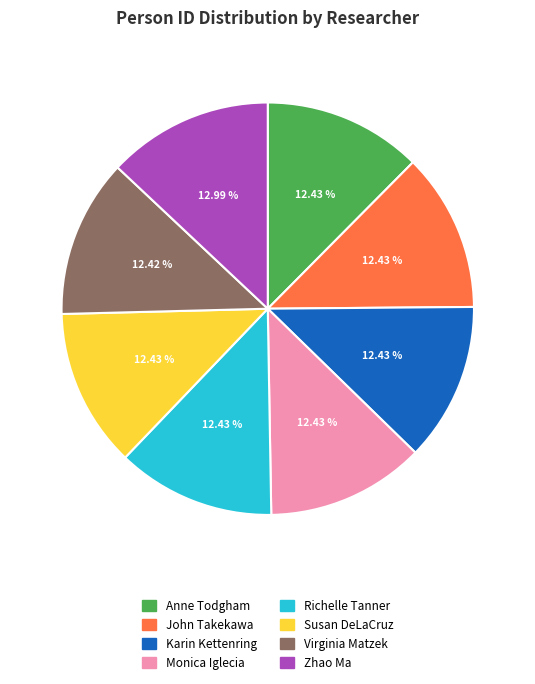

The Susan DeLaCruz slice represents 12% of the pie. True or false?

True